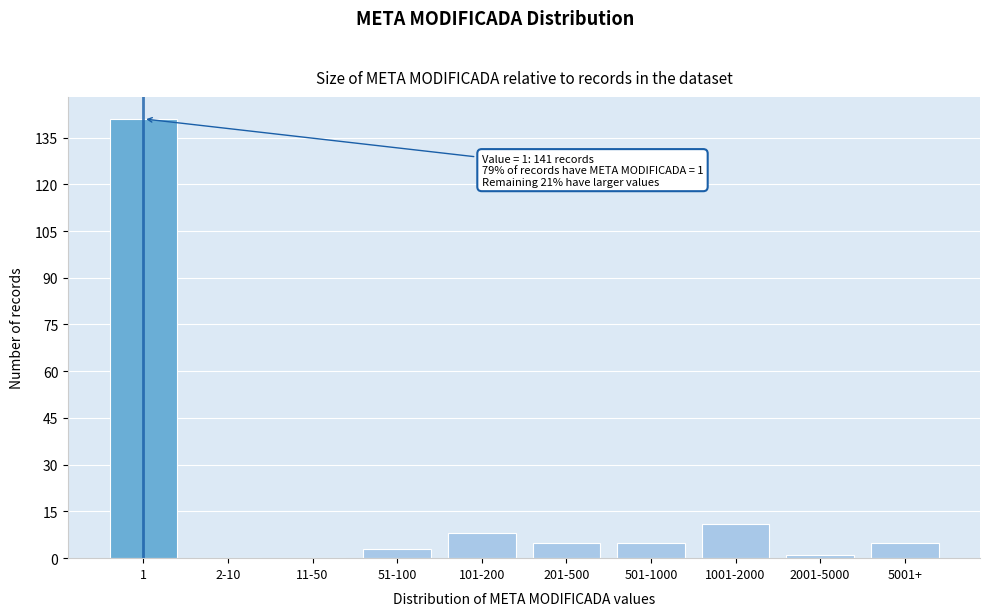

Reading right to left, what are all the values shown in this chart?

5001+=5	2001-5000=1	1001-2000=11	501-1000=5	201-500=5	101-200=8	51-100=3	11-50=0	2-10=0	1=141